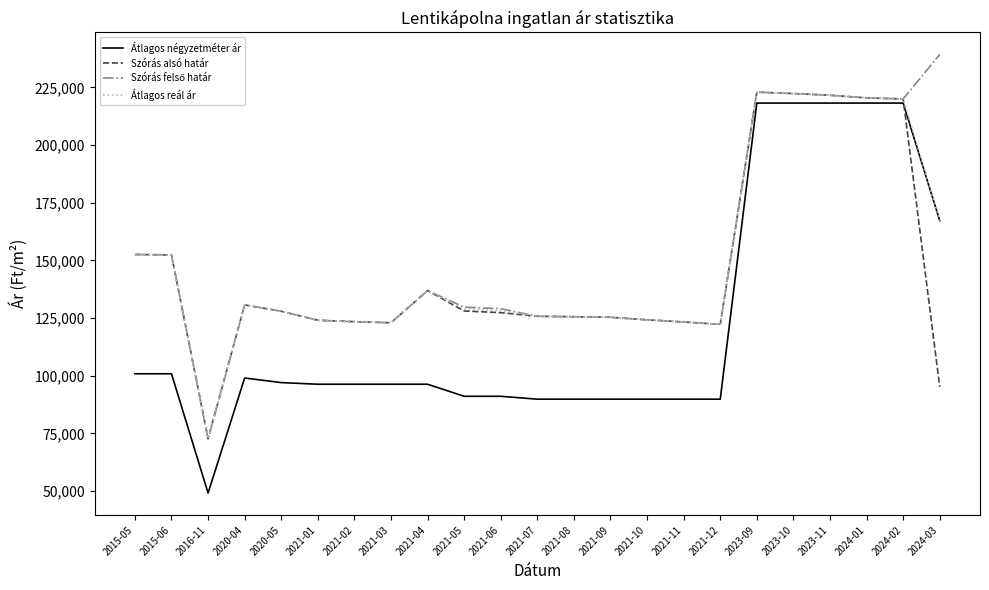

True or false: Átlagos reál ár has a value of 29111 at 2021-03.

False